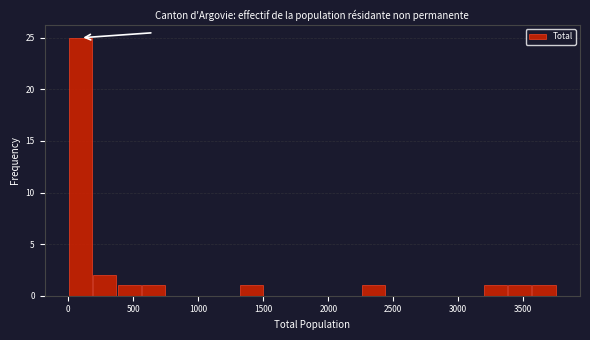

Read against the x-axis, roughly where is the centre of the tallest bar?

100